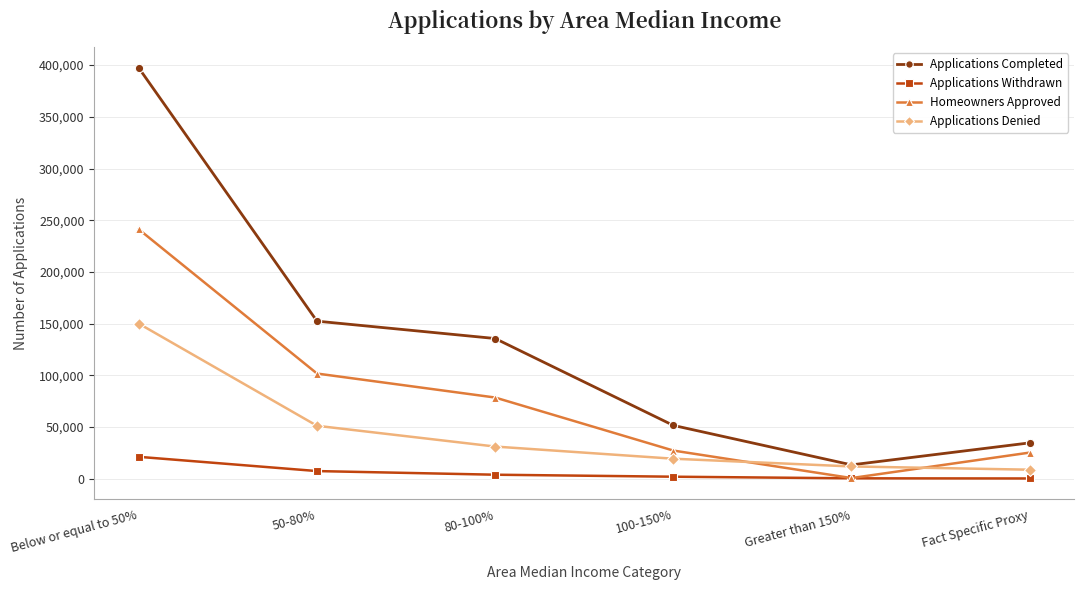

What is the difference between the Applications Denied values at 100-150% and 80-100%?

11754